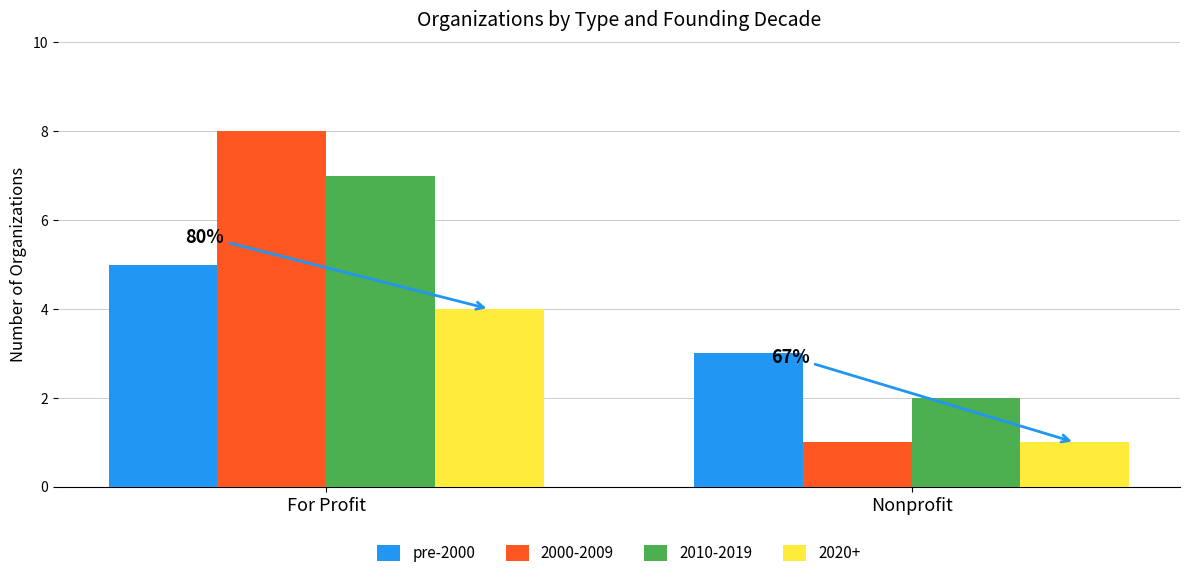

Rank the categories by pre-2000 value from highest to lowest.

For Profit, Nonprofit